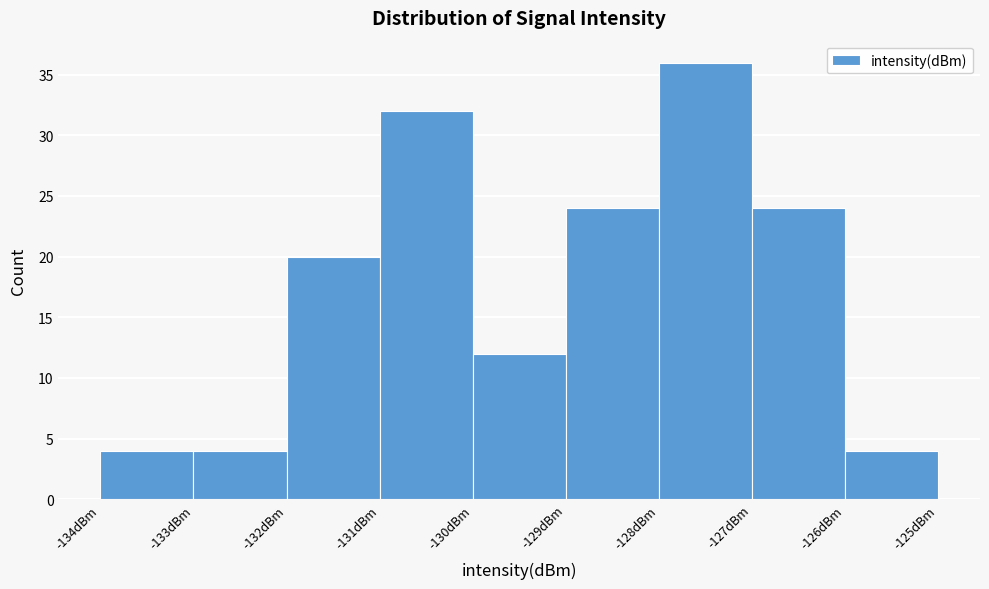

Which range on the x-axis has the tallest bar?

-128 to -127